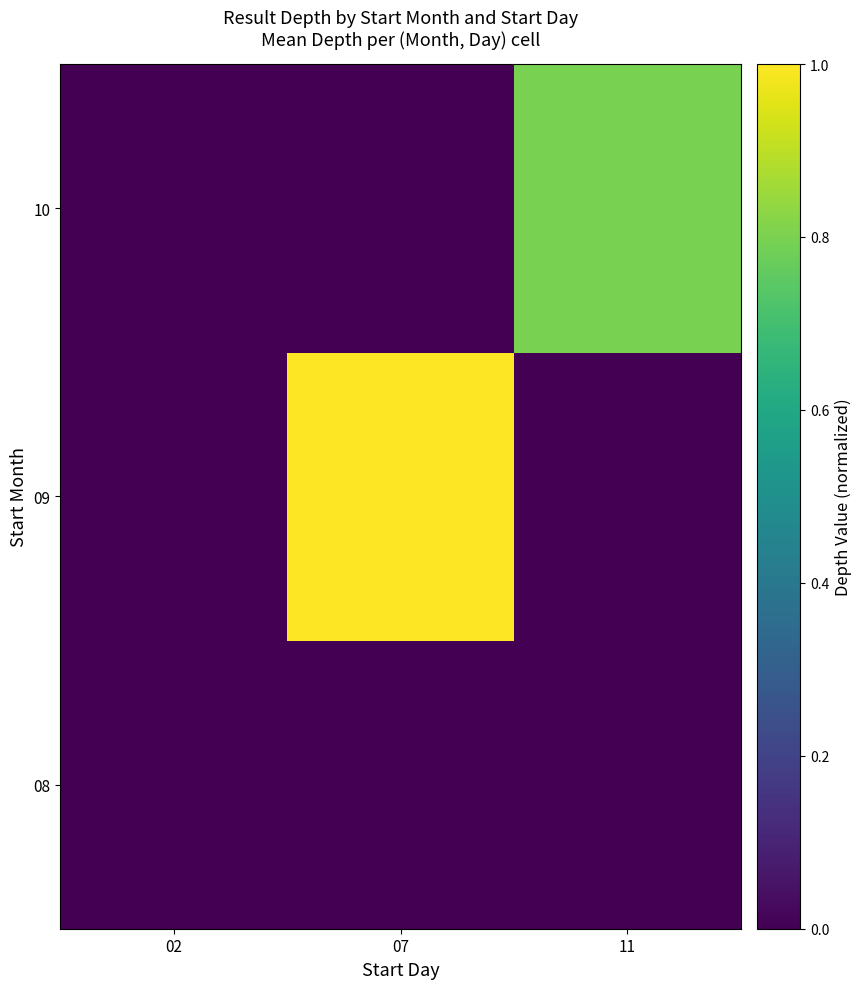

Reading left to right, list all the values displayed in this chart.

08: 02=0.0	07=0.0	11=0.0
09: 02=0.0	07=1.0	11=0.0
10: 02=0.0	07=0.0	11=0.8